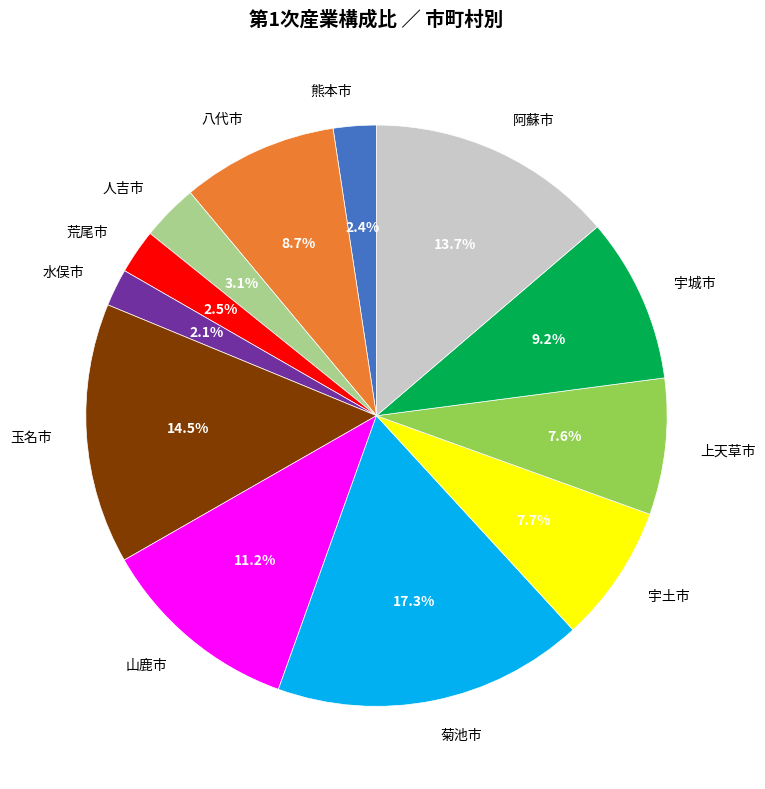

What is the largest slice in the pie chart?

菊池市